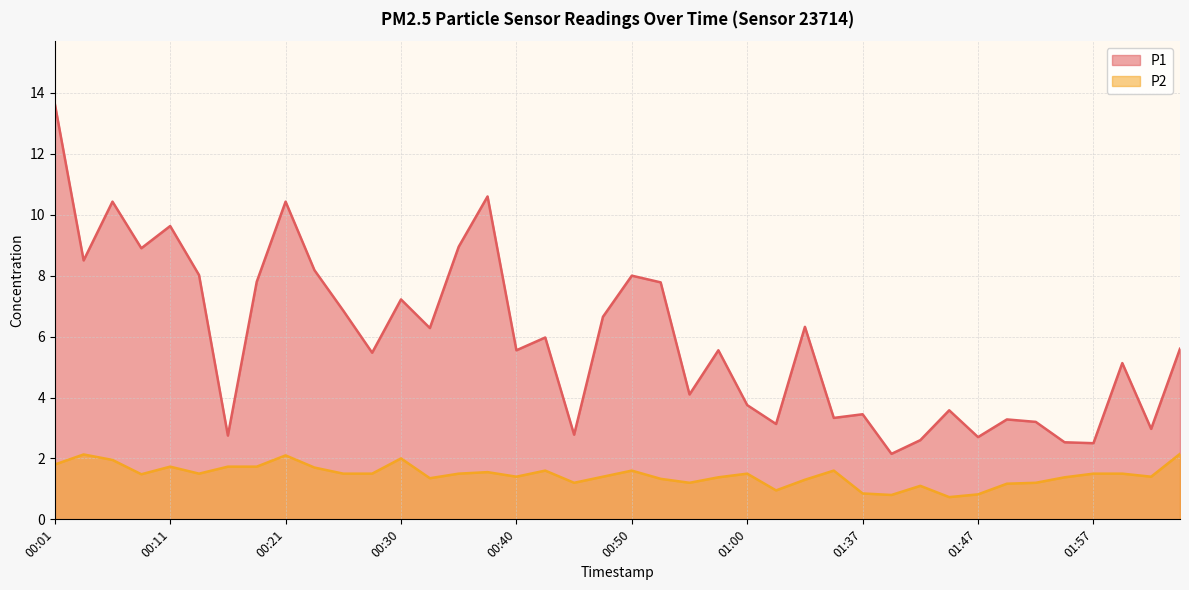

Reading right to left, transcribe all the data shown in this chart.

P1: 5.6	3.0	5.1	2.5	2.5	3.2	3.3	2.7	3.6	2.6	2.1	3.5	3.3	6.3	3.1	3.8	5.5	4.1	7.8	8.0	6.7	2.8	6.0	5.5	10.6	8.9	6.3	7.2	5.5	6.8	8.2	10.4	7.8	2.8	8.0	9.6	8.9	10.4	8.5	13.7
P2: 2.1	1.4	1.5	1.5	1.4	1.2	1.2	0.8	0.7	1.1	0.8	0.8	1.6	1.3	0.9	1.5	1.4	1.2	1.3	1.6	1.4	1.2	1.6	1.4	1.6	1.5	1.4	2.0	1.5	1.5	1.7	2.1	1.7	1.7	1.5	1.7	1.5	1.9	2.1	1.8